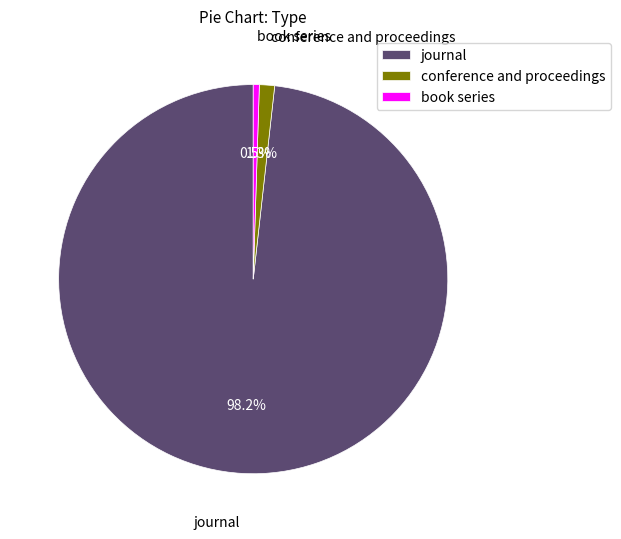

Which has a higher value, journal or conference and proceedings?

journal